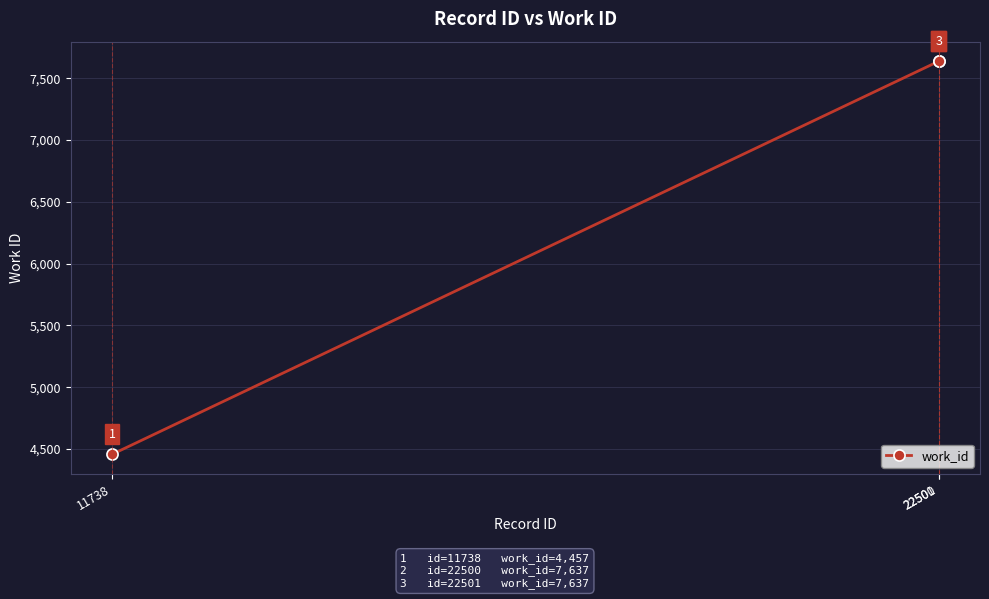

What is the maximum value shown in the chart?

7637